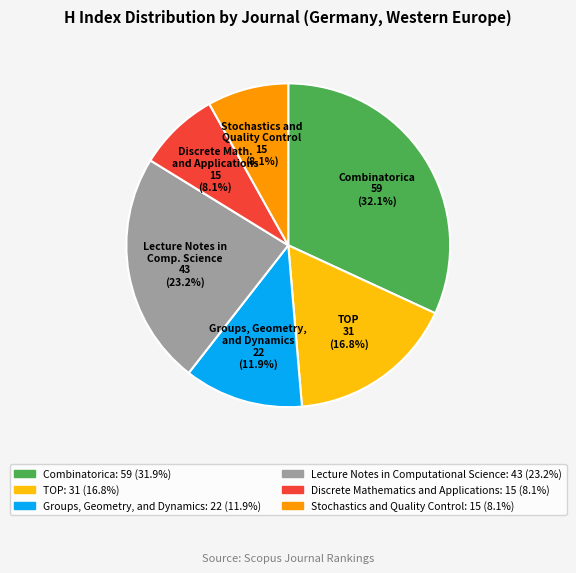

To the nearest percent, what is the combined percentage of Stochastics and Quality Control and Combinatorica?

40%